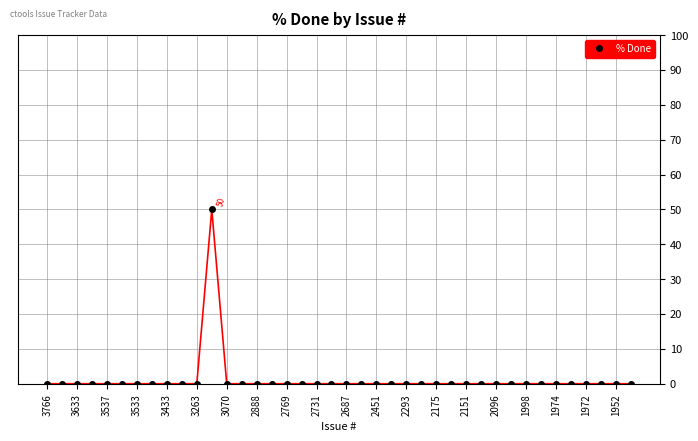

What is the sum of all values?

50